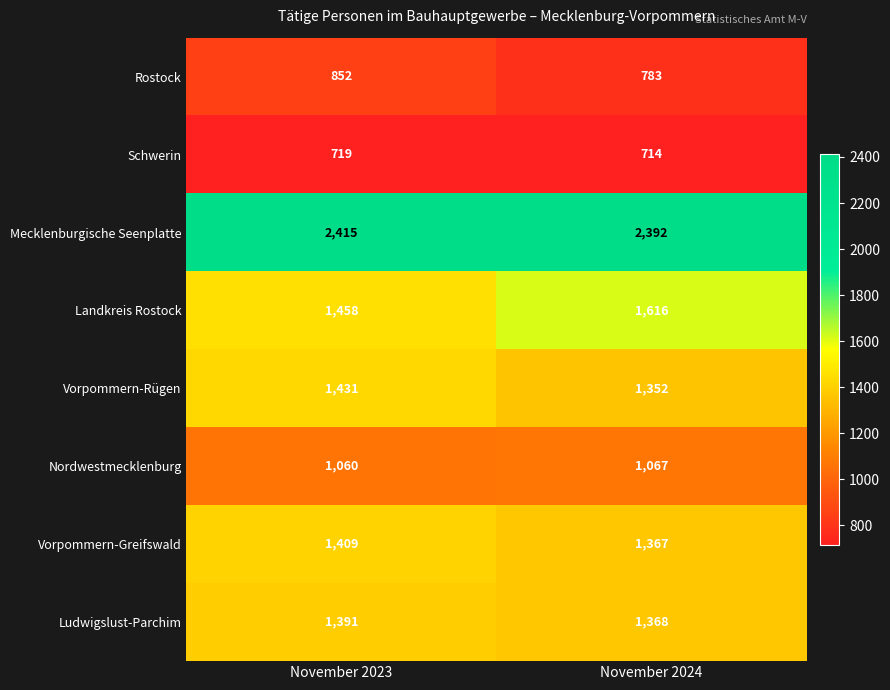

Which series has the widest spread of values?

Landkreis Rostock